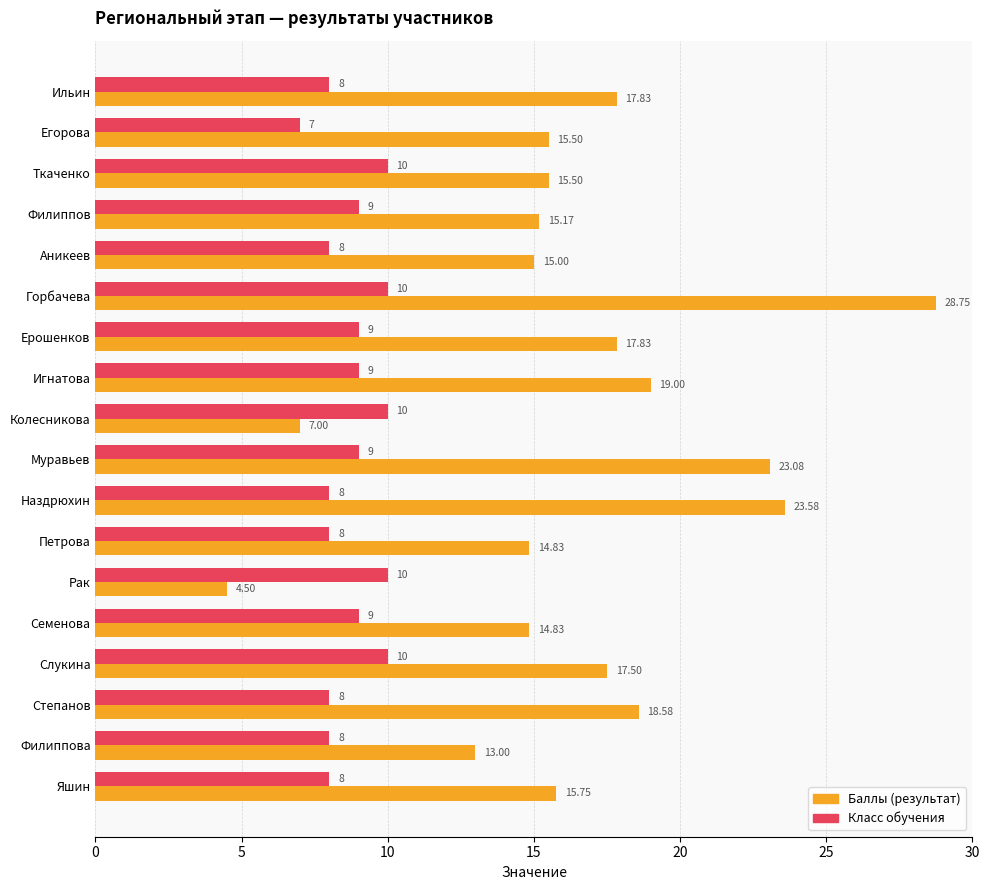

Where is Баллы (результат) nearest to the value 16?

Яшин